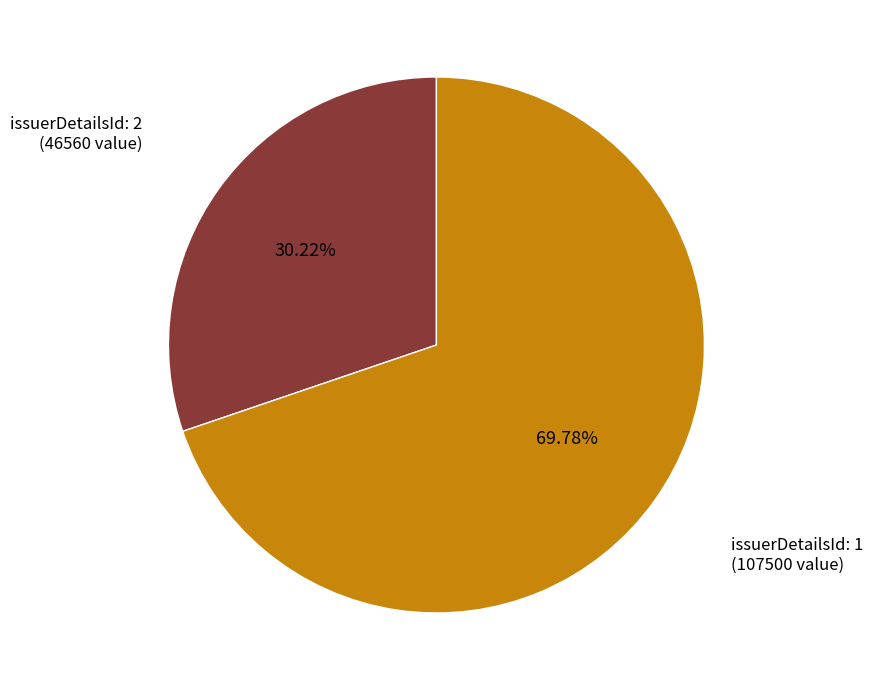

Does any single category account for the majority?

Yes